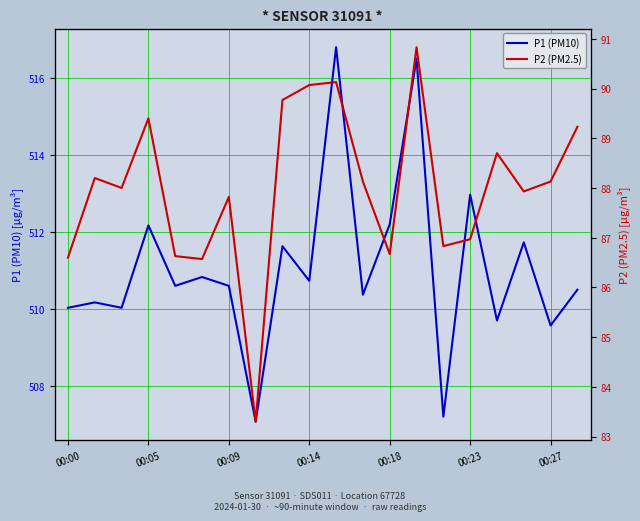

Reading right to left, what are all the values shown in this chart?

P1 (PM10): 510.5	509.6	511.7	509.7	513.0	507.2	516.5	512.2	510.4	516.8	510.7	511.6	507.1	510.6	510.8	510.6	512.2	510.0	510.2	510.0
P2 (PM2.5): 89.2	88.1	87.9	88.7	87.0	86.8	90.8	86.7	88.1	90.1	90.1	89.8	83.3	87.8	86.6	86.6	89.4	88.0	88.2	86.6